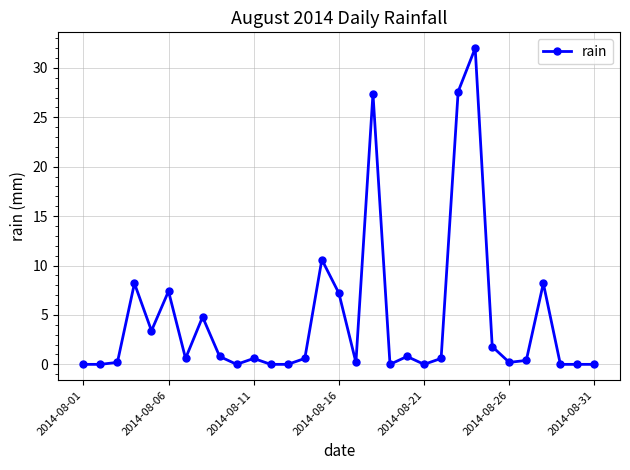

What is the value of the 16th point from the left?

7.2